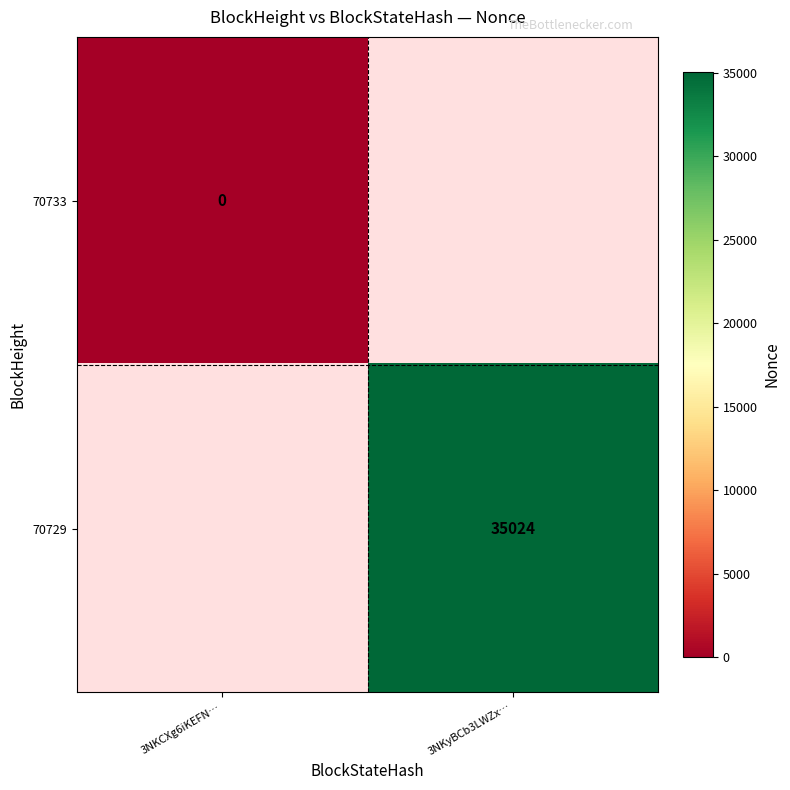

Is the value of 70729 at 3NKyBCb3LWZx… greater than the value of 70733 at 3NKCXg6iKEFN…?

Yes